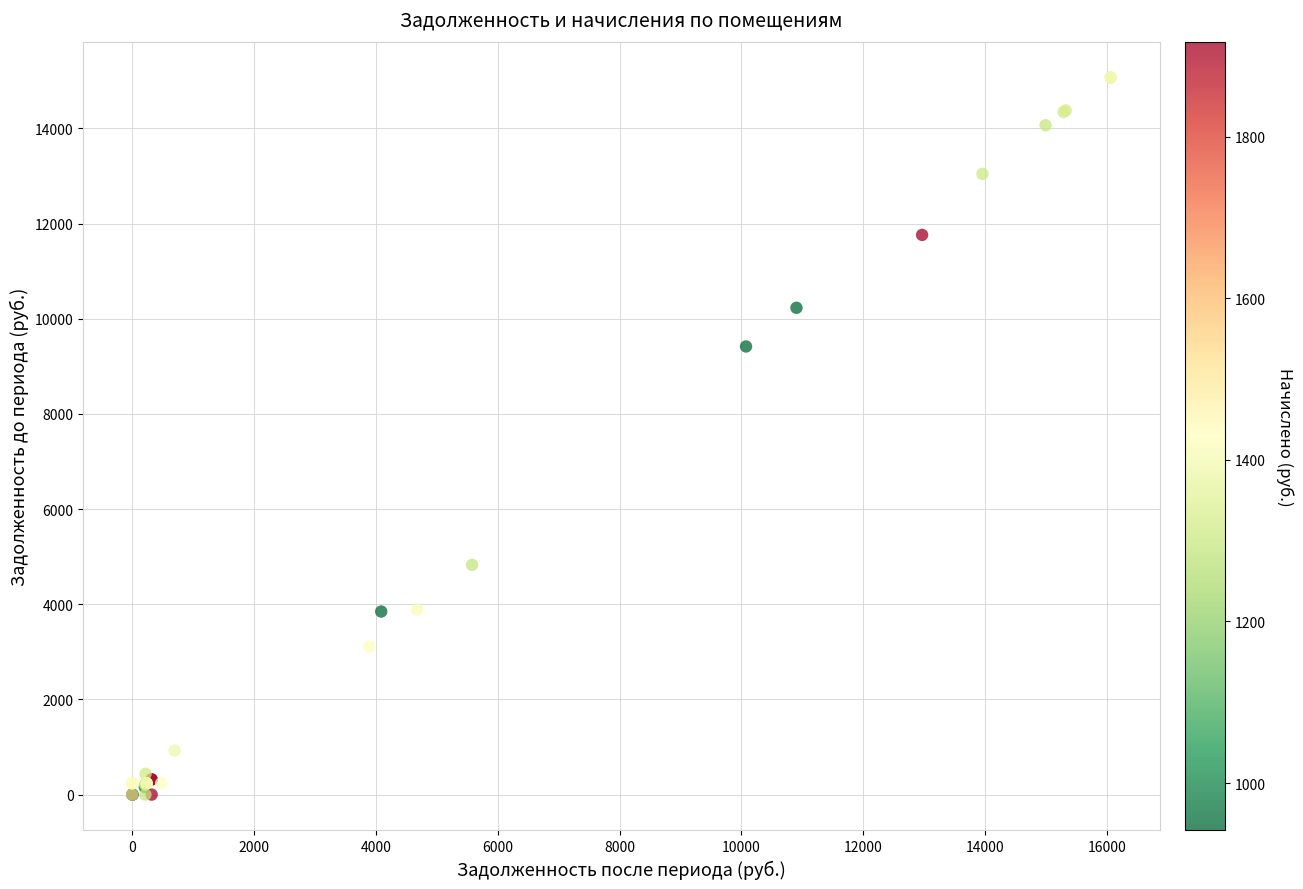

What Y value in the scatter plot is closest to 7534?

9417.9